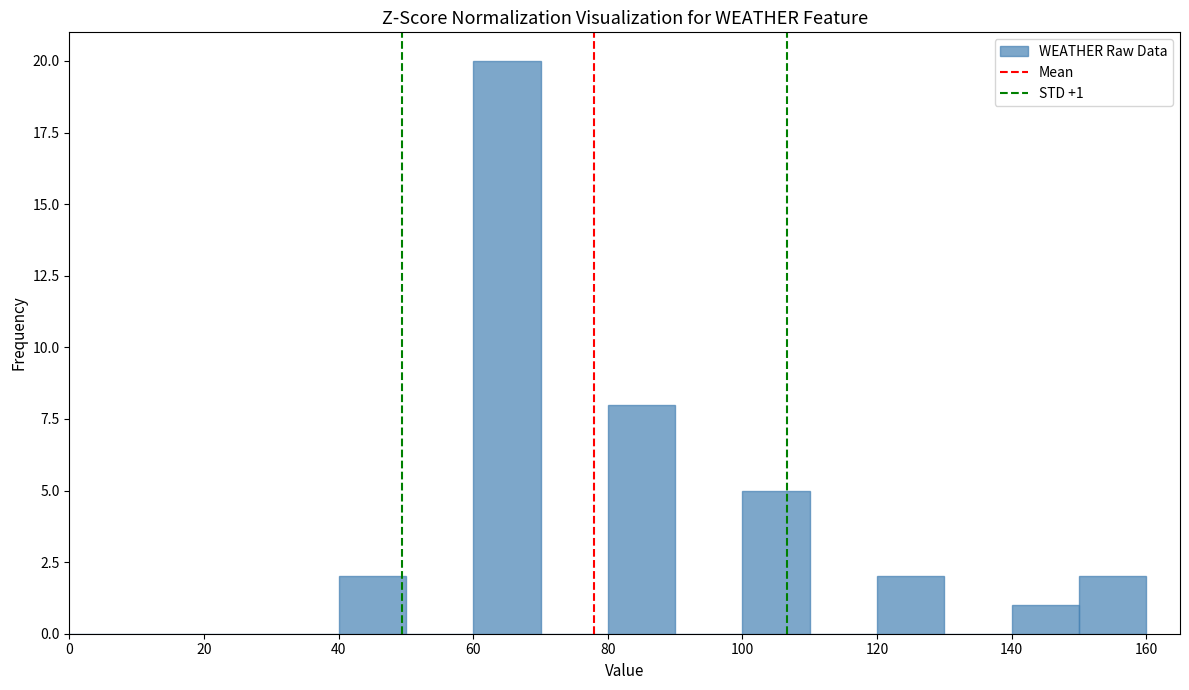

Over which range of the x-axis is the bar tallest?

60 to 70